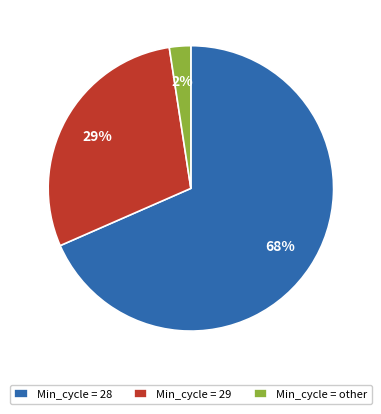

Combined, do Min_cycle = 28 and Min_cycle = other account for over 50%?

Yes